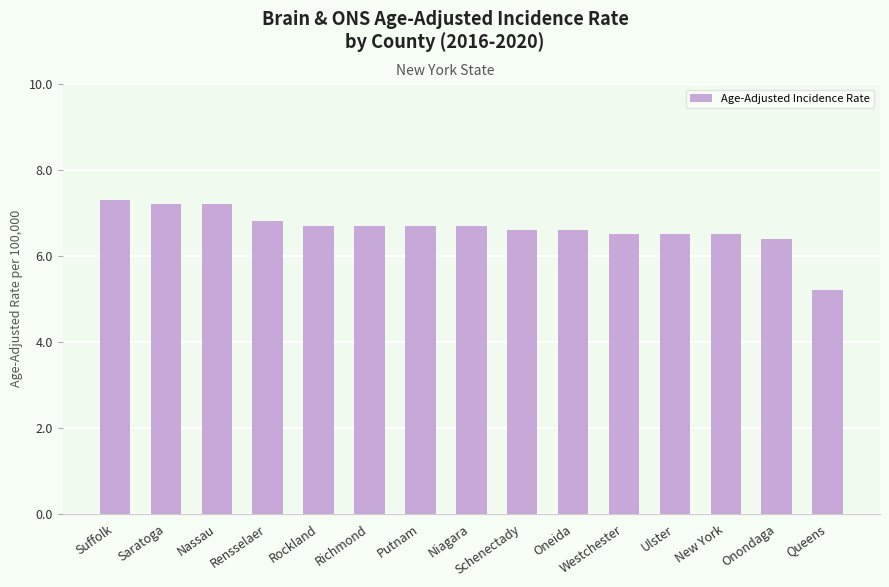

How many bars are there in total?

15